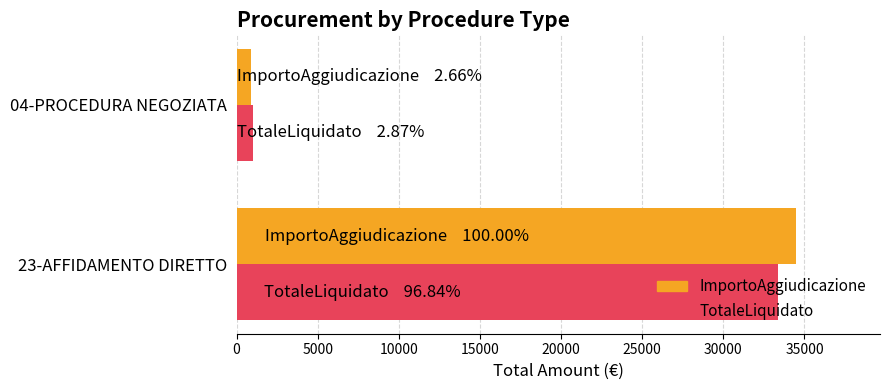

Which series has the widest spread of values?

ImportoAggiudicazione